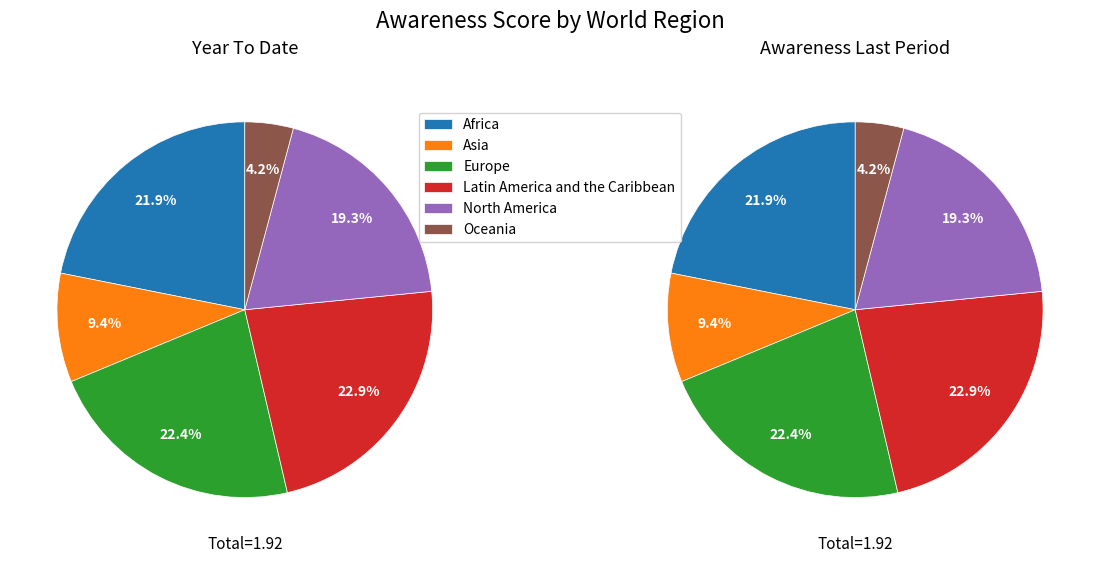

Rank the categories by value from lowest to highest.

Oceania, Asia, North America, Africa, Europe, Latin America and the Caribbean